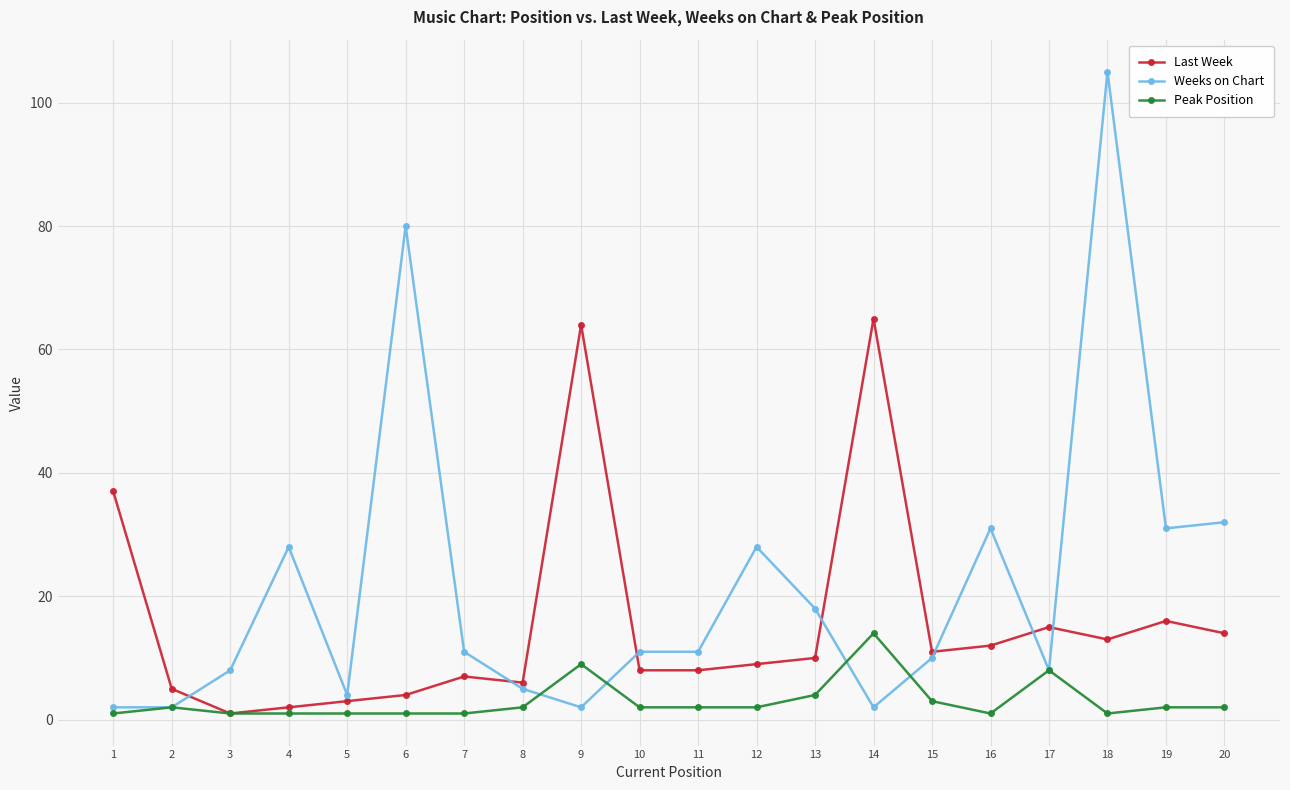

The Weeks on Chart series shows 8 at 17. True or false?

True